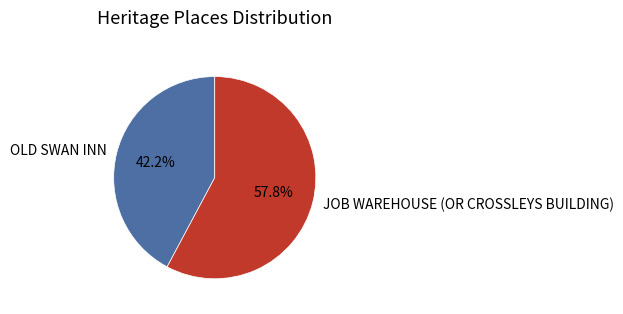

To the nearest percent, what portion does OLD SWAN INN represent?

42%